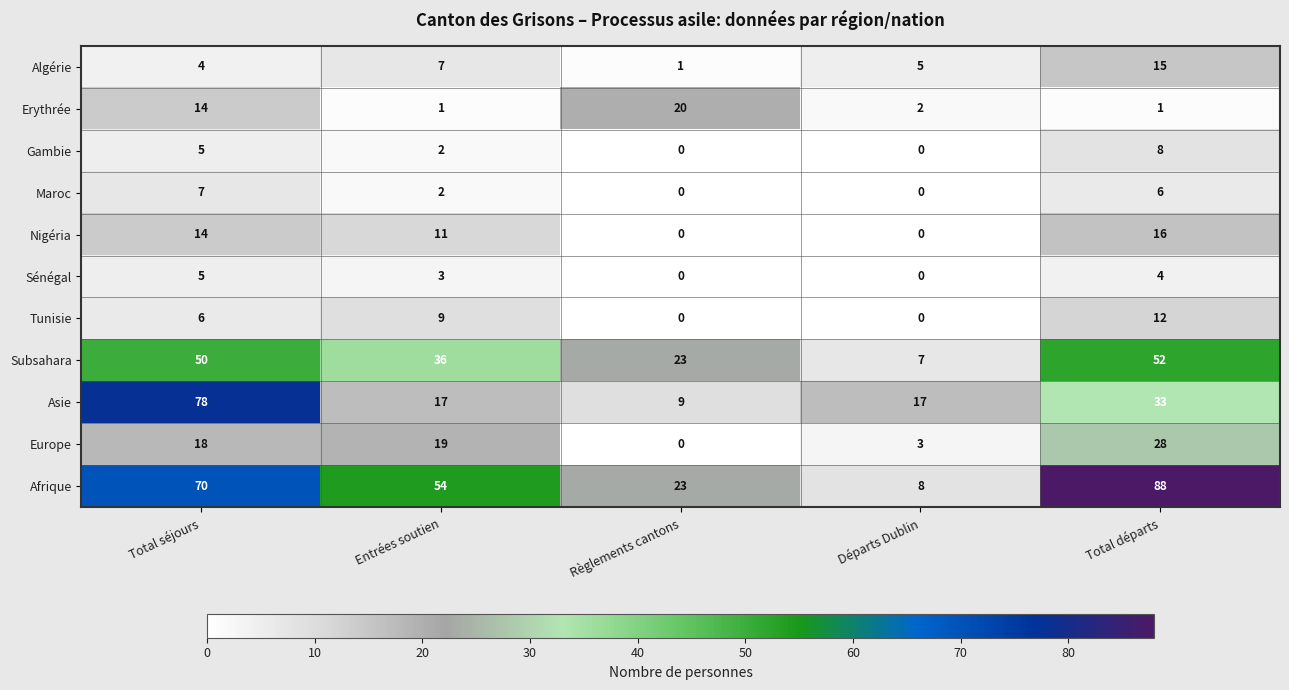

At which label does Sénégal first exceed 3?

Total séjours